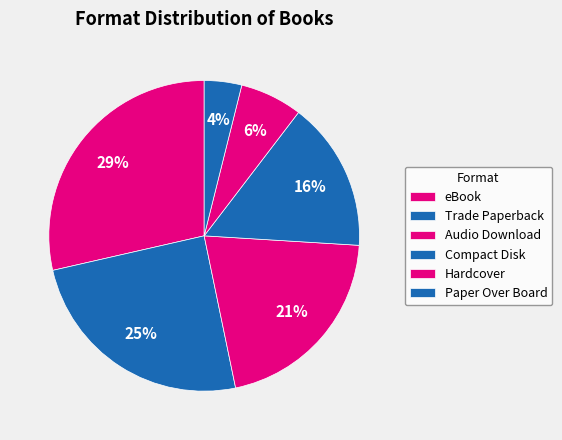

Is the sum of Trade Paperback and eBook greater than half?

Yes